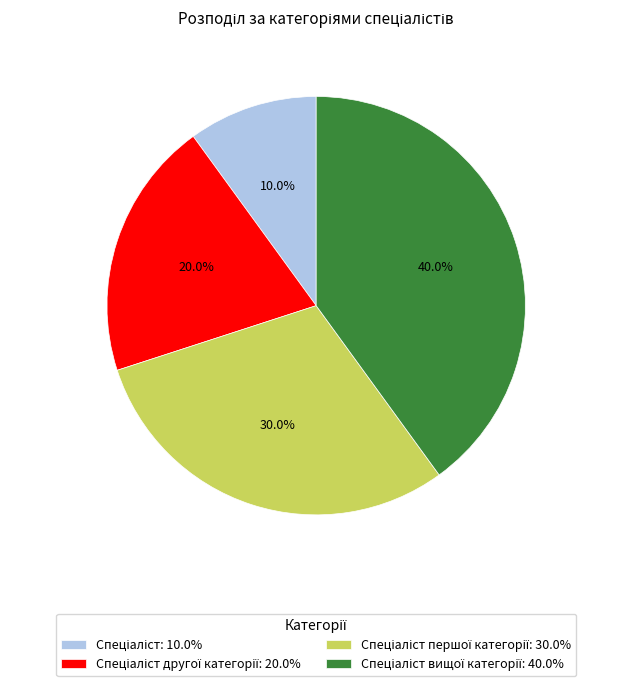

Is there any slice that represents more than half of the pie?

No